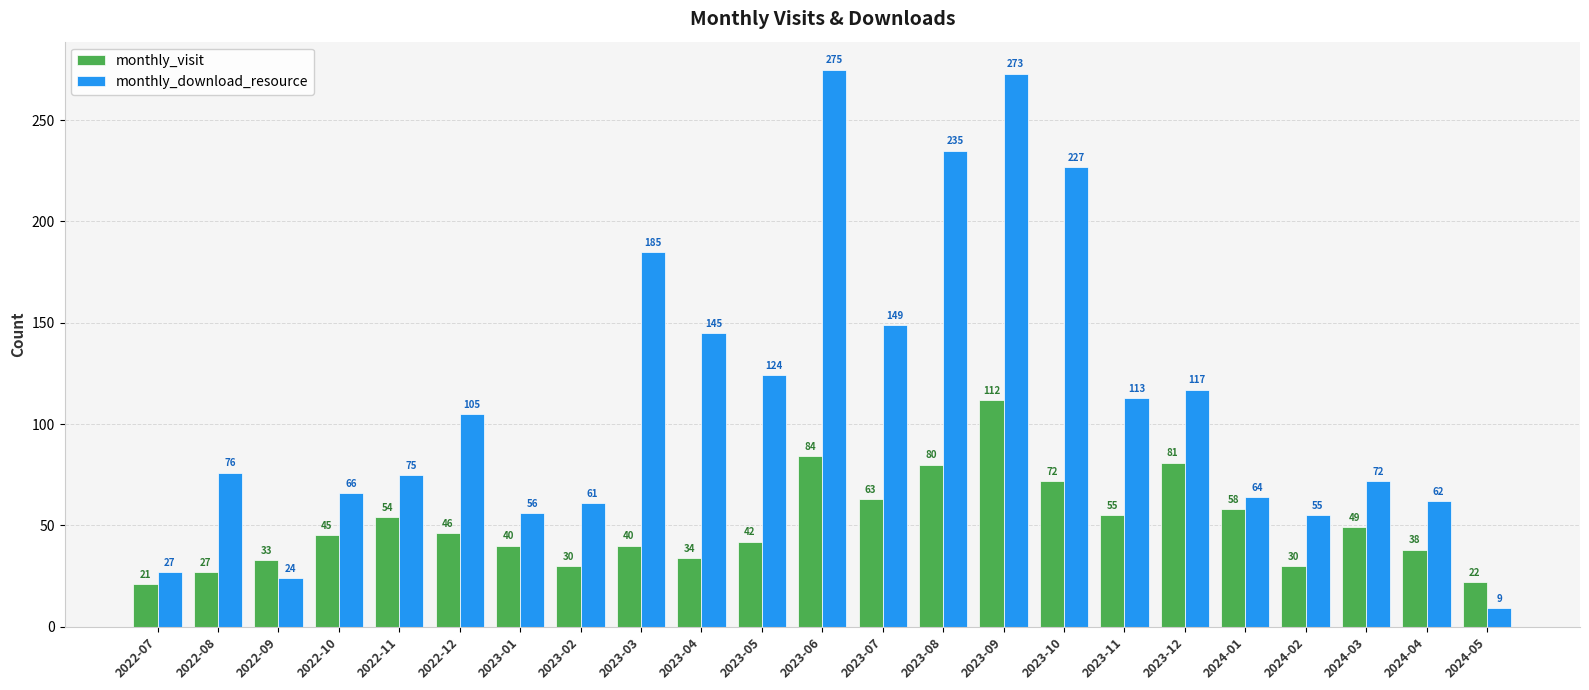

What are all the series names shown in the legend?

monthly_visit, monthly_download_resource